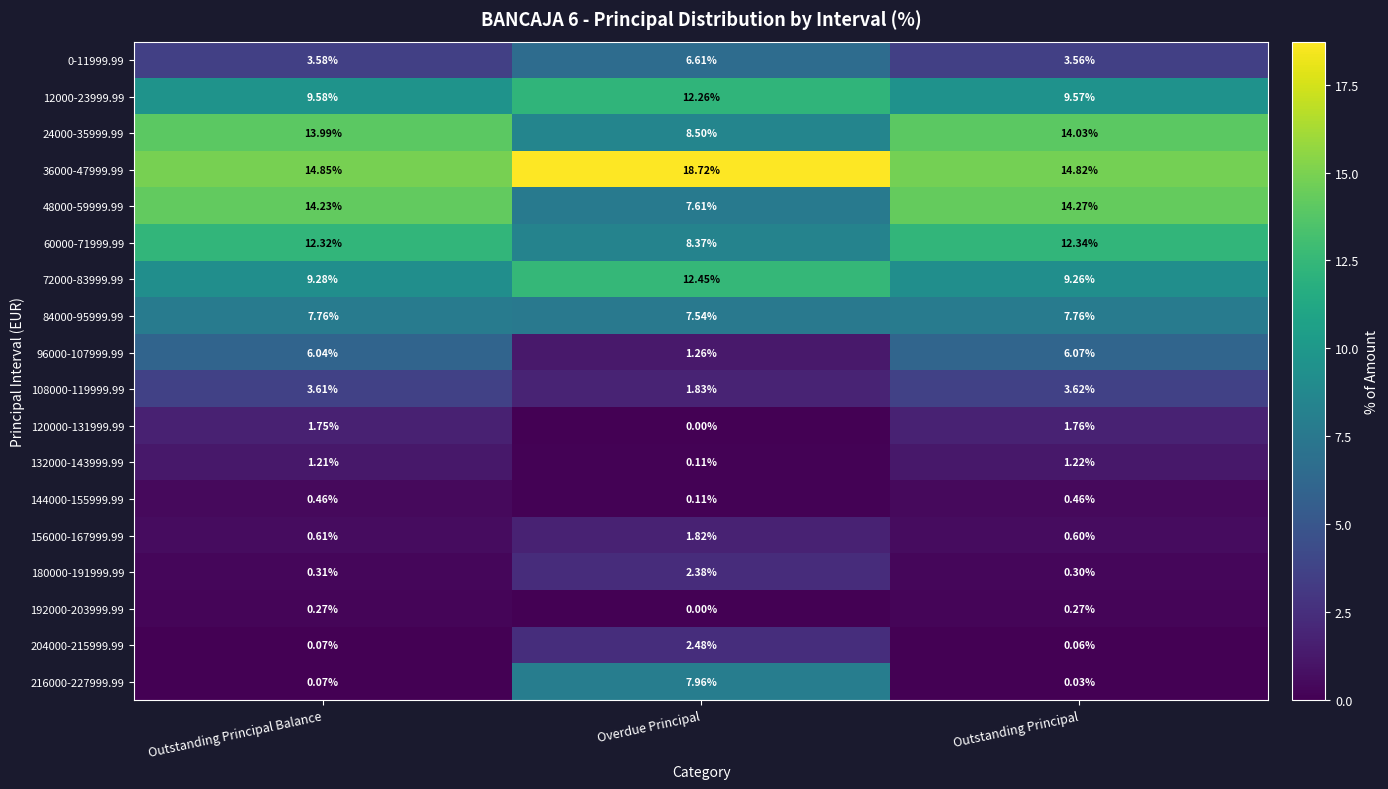

At which category is the sum across all series the highest?

Overdue Principal